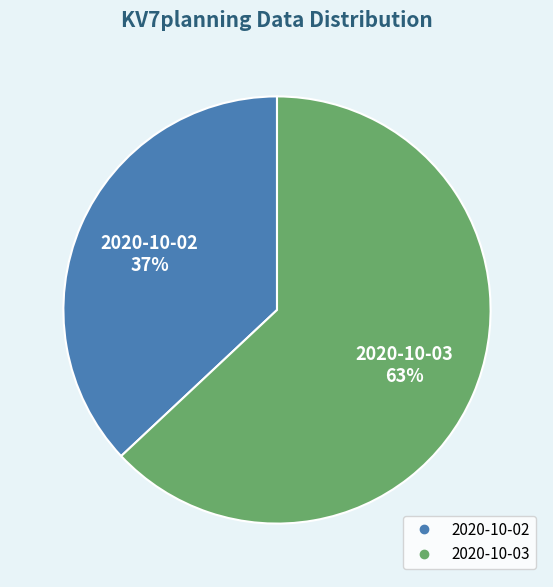

Which category has the biggest portion of the pie?

2020-10-03